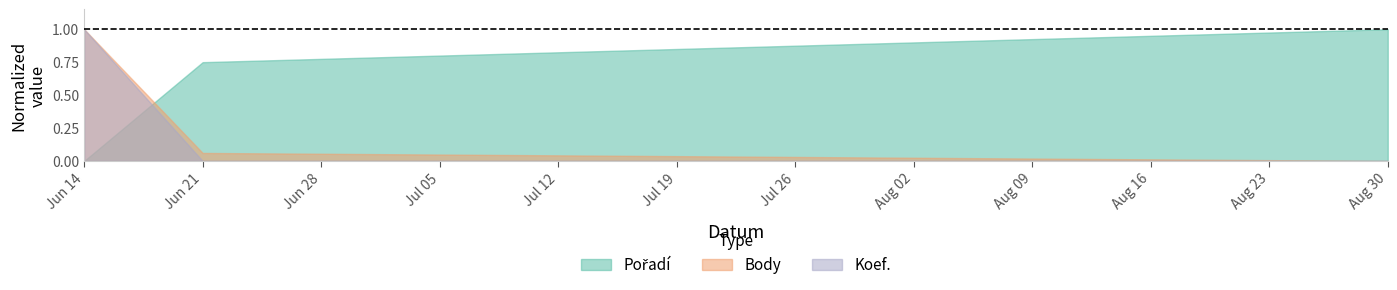

What are all the series names shown in the legend?

Pořadí, Body, Koef.